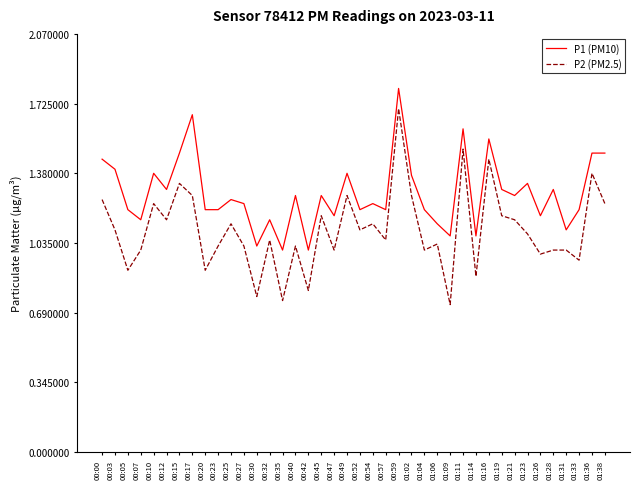

List the series in order of their peak value, lowest first.

P2 (PM2.5), P1 (PM10)